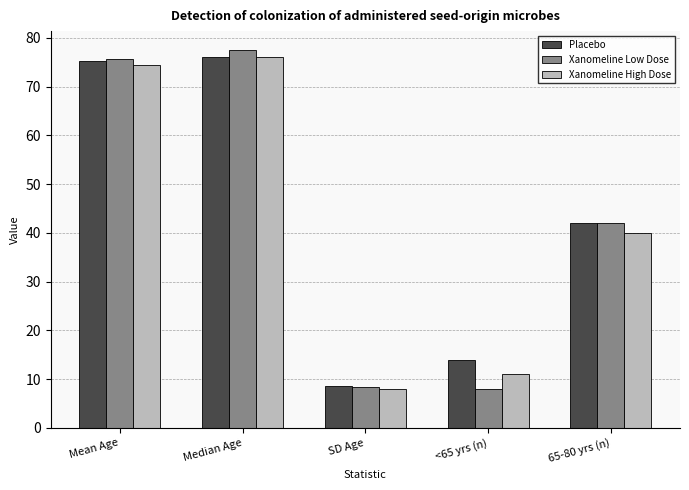

What is the minimum value shown in the chart?

7.9